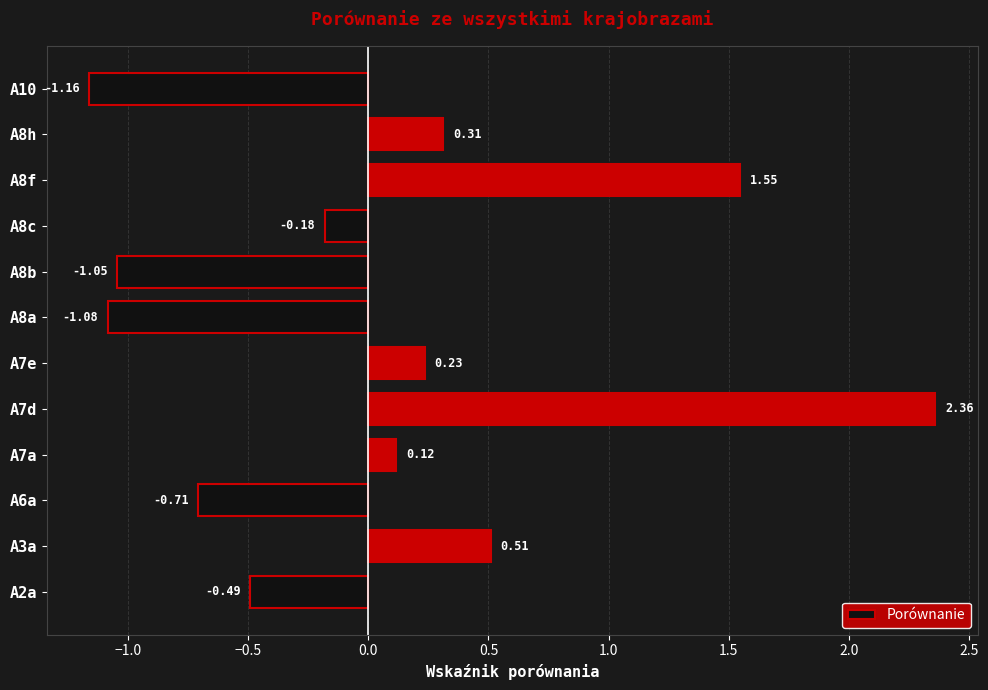

What is the change in value from A7e to A8a?

-1.3